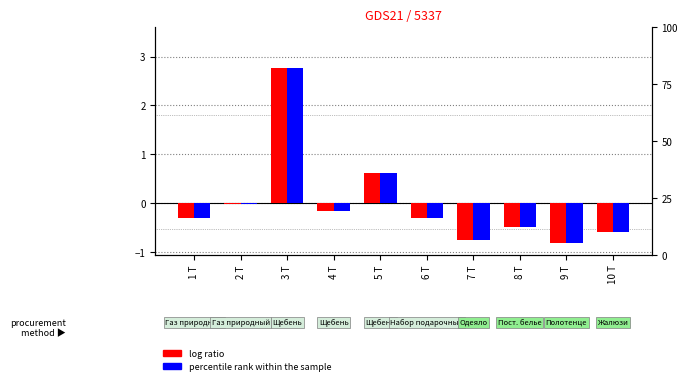

How many data points in percentile rank within the sample are above 0?

2